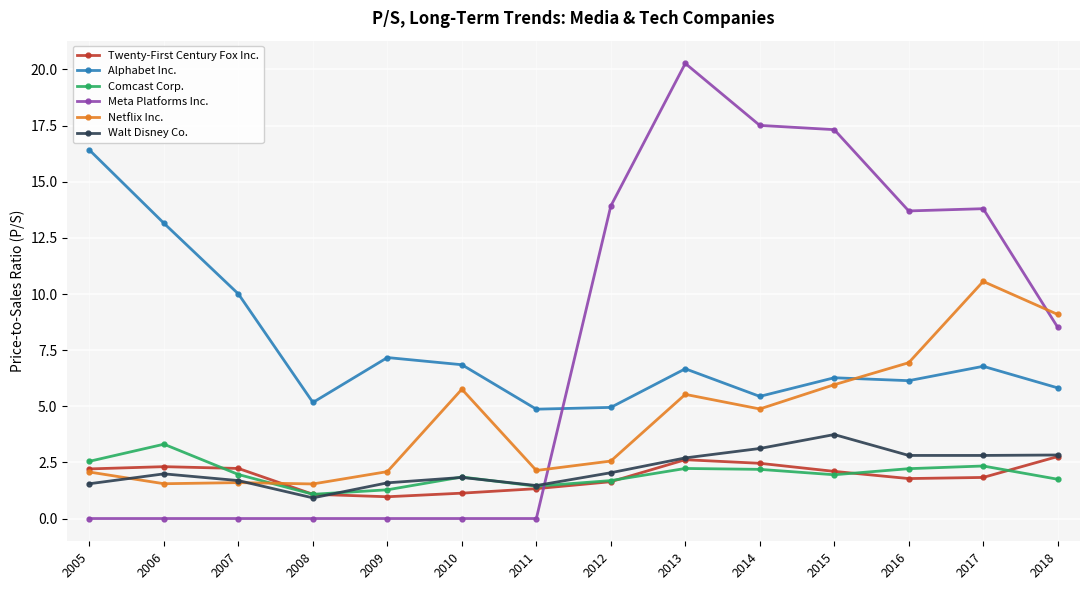

True or false: Alphabet Inc. has a value of 6.7 at 2013.

True